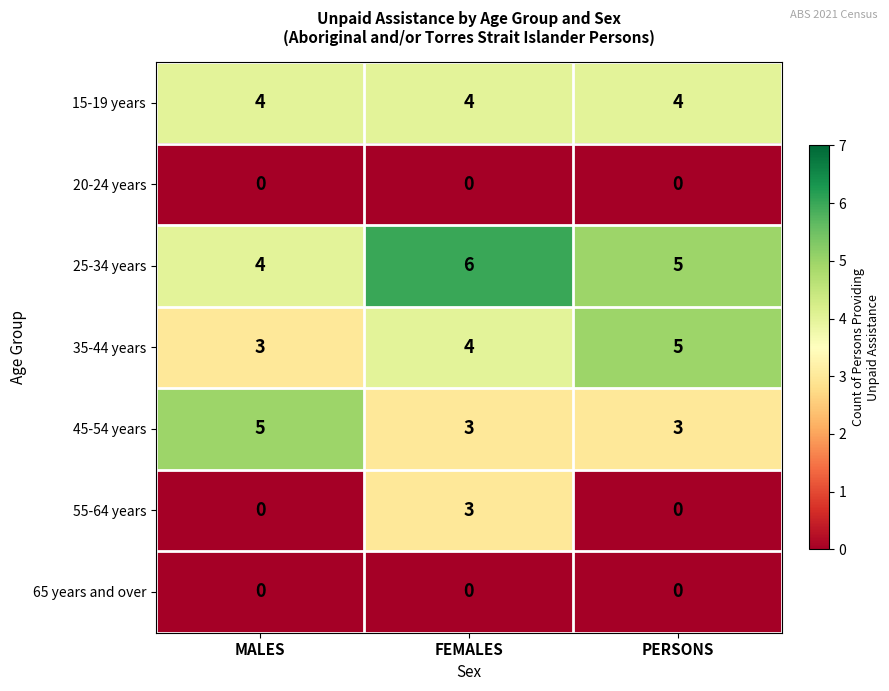

Read the 25-34 years value at PERSONS.

5